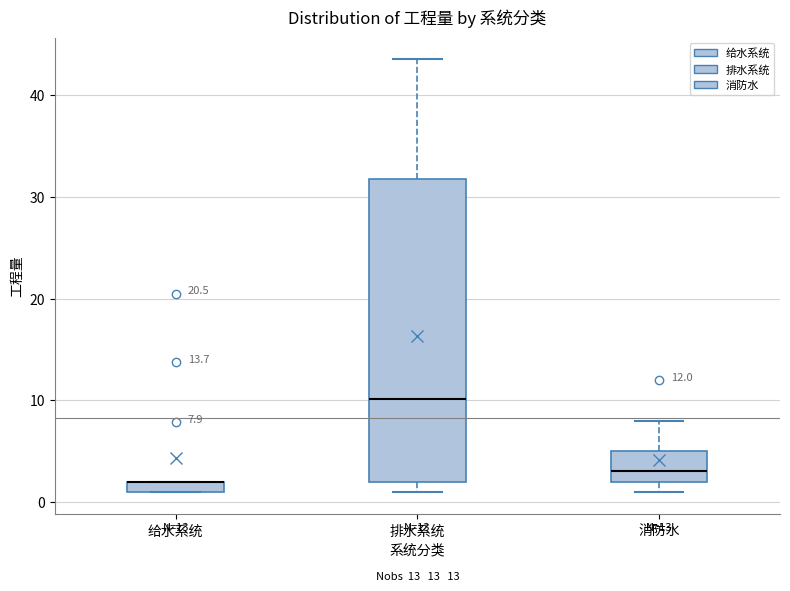

Comparing the boxes themselves (not the whiskers), which one is the tallest?

排水系统